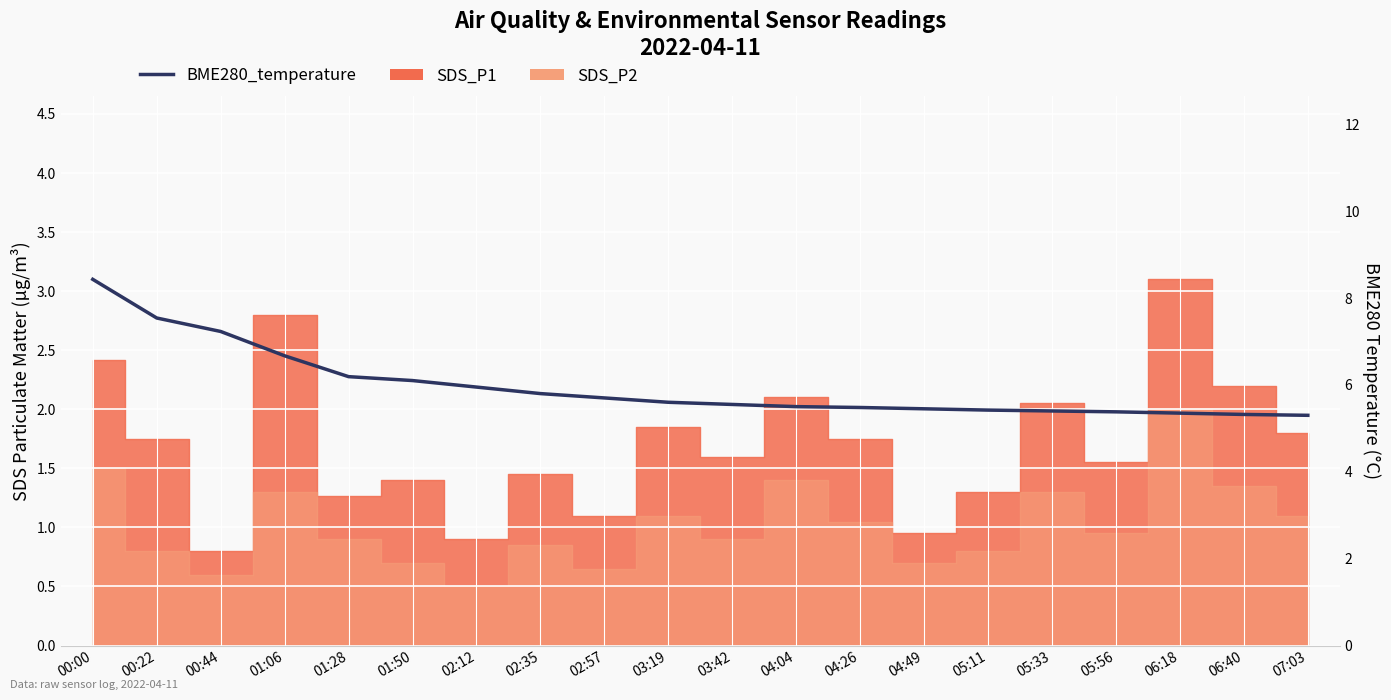

What is the smallest value displayed?

5.3